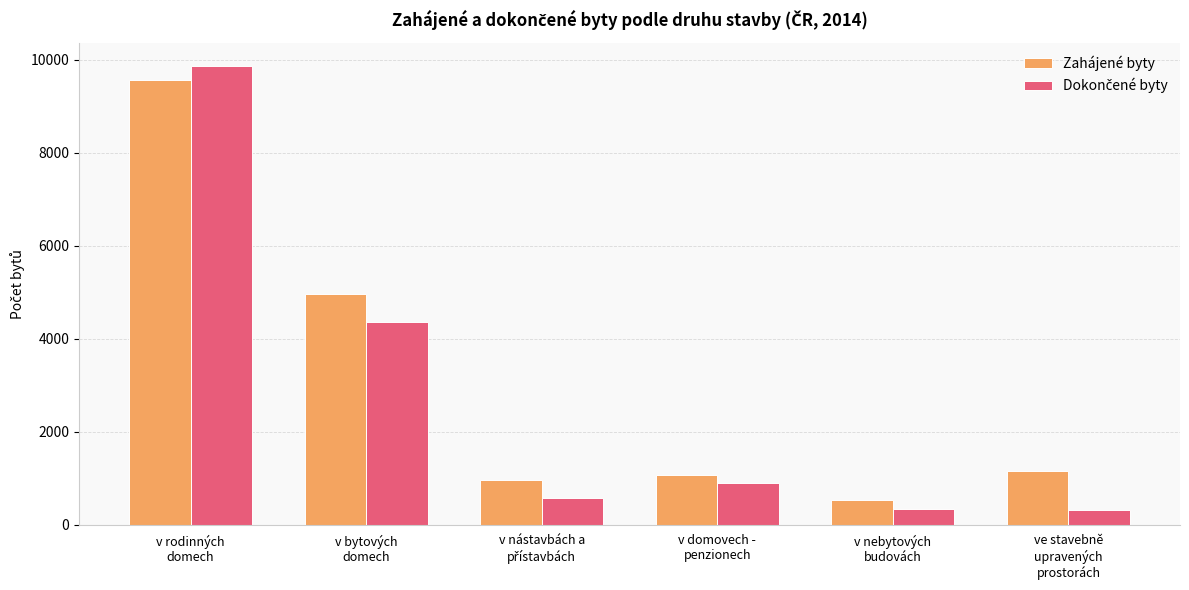

What is the greatest value displayed?

9873